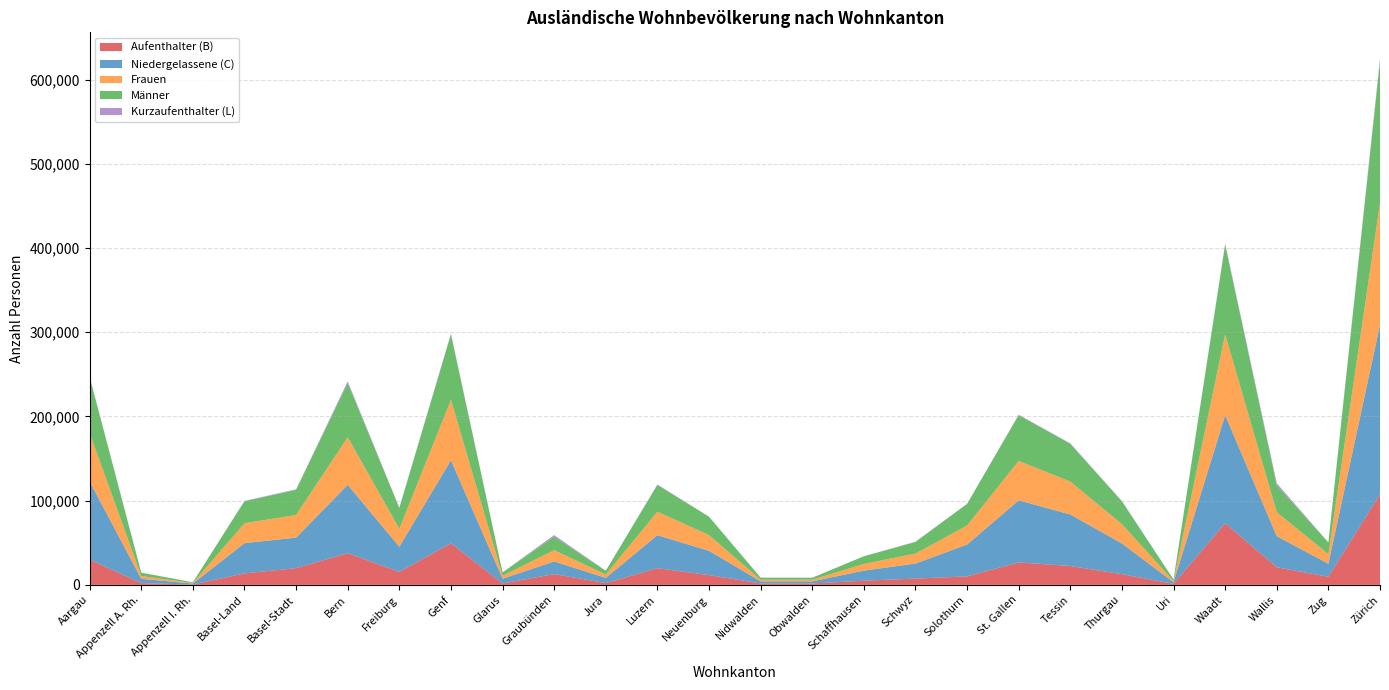

What position from the left is Schaffhausen?

16